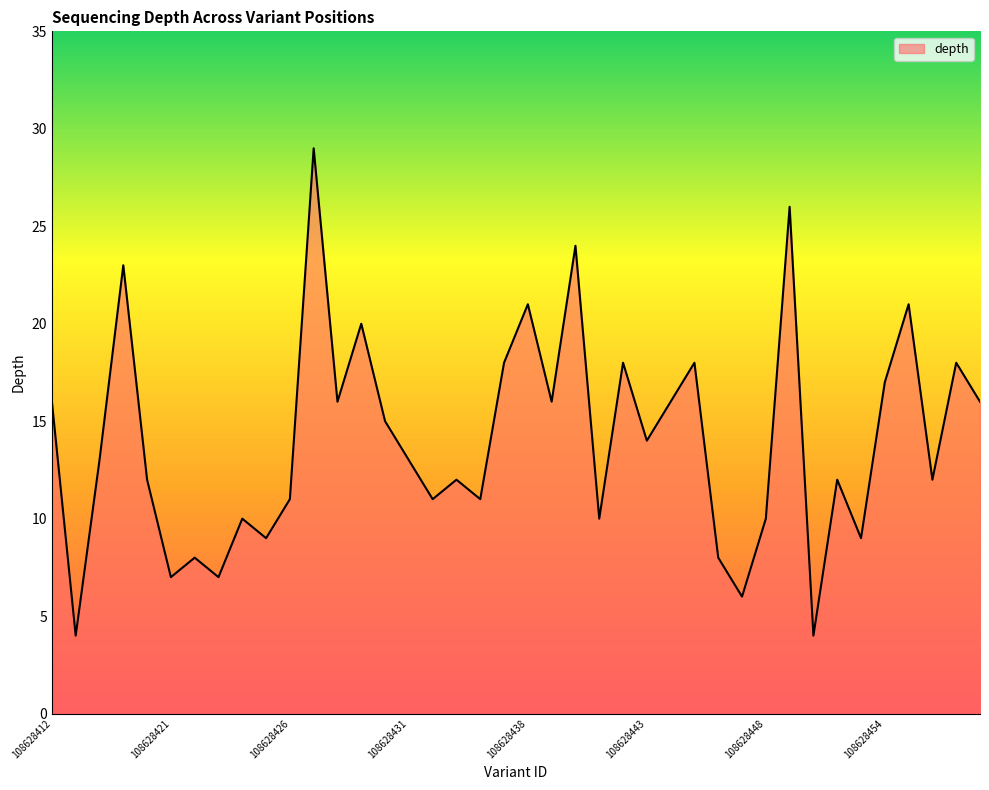

What is the greatest value displayed?

29